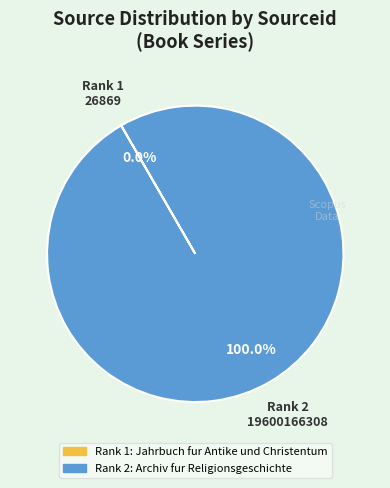

Is Rank 2: Archiv fur Religionsgeschichte the majority of the pie?

Yes